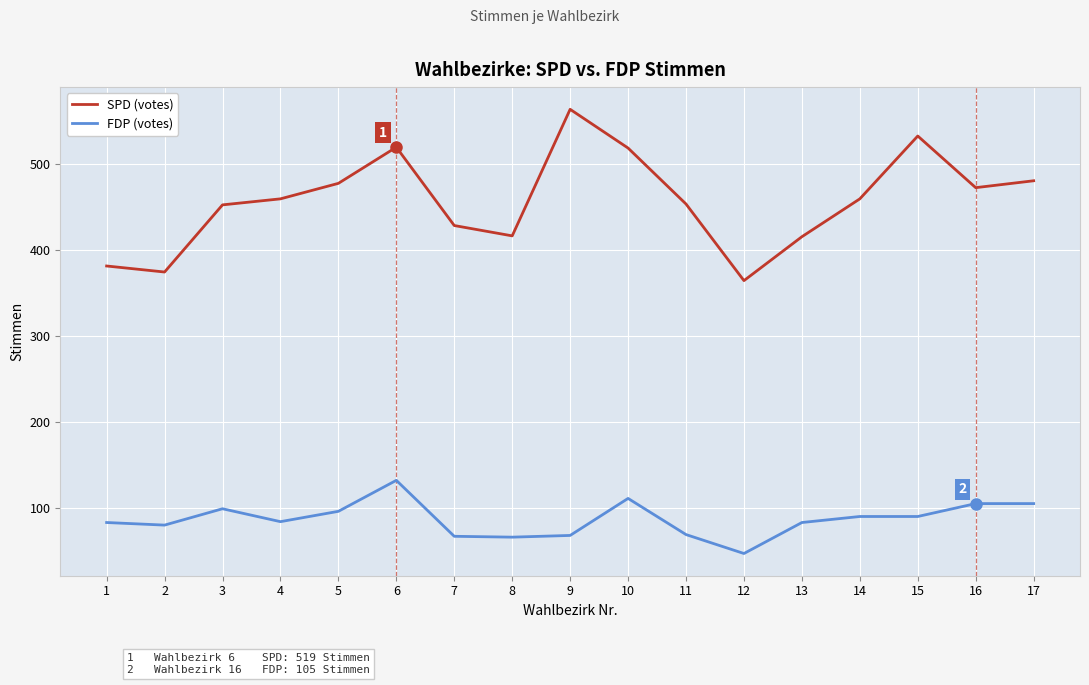

What is the average value of the SPD (votes) series?

457